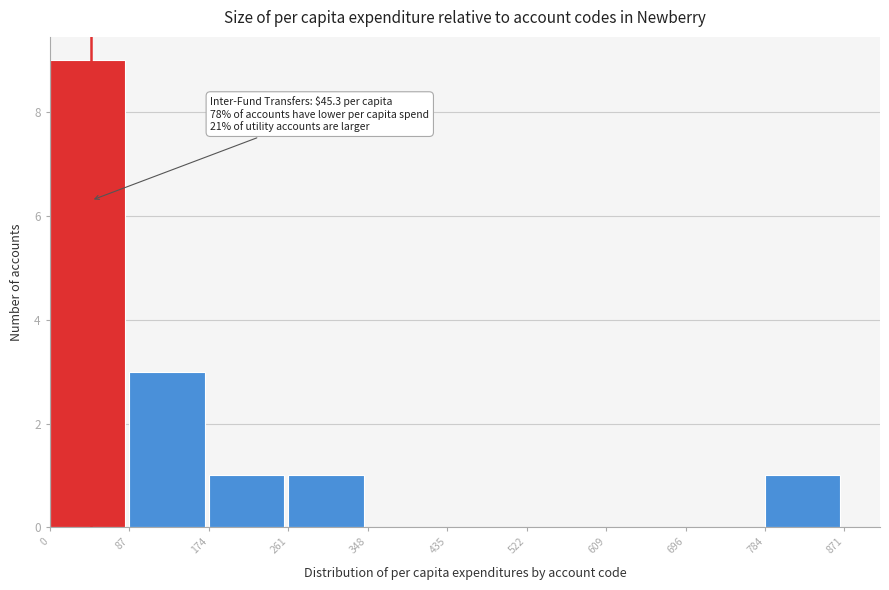

Over which range of the x-axis is the bar tallest?

0 to 87